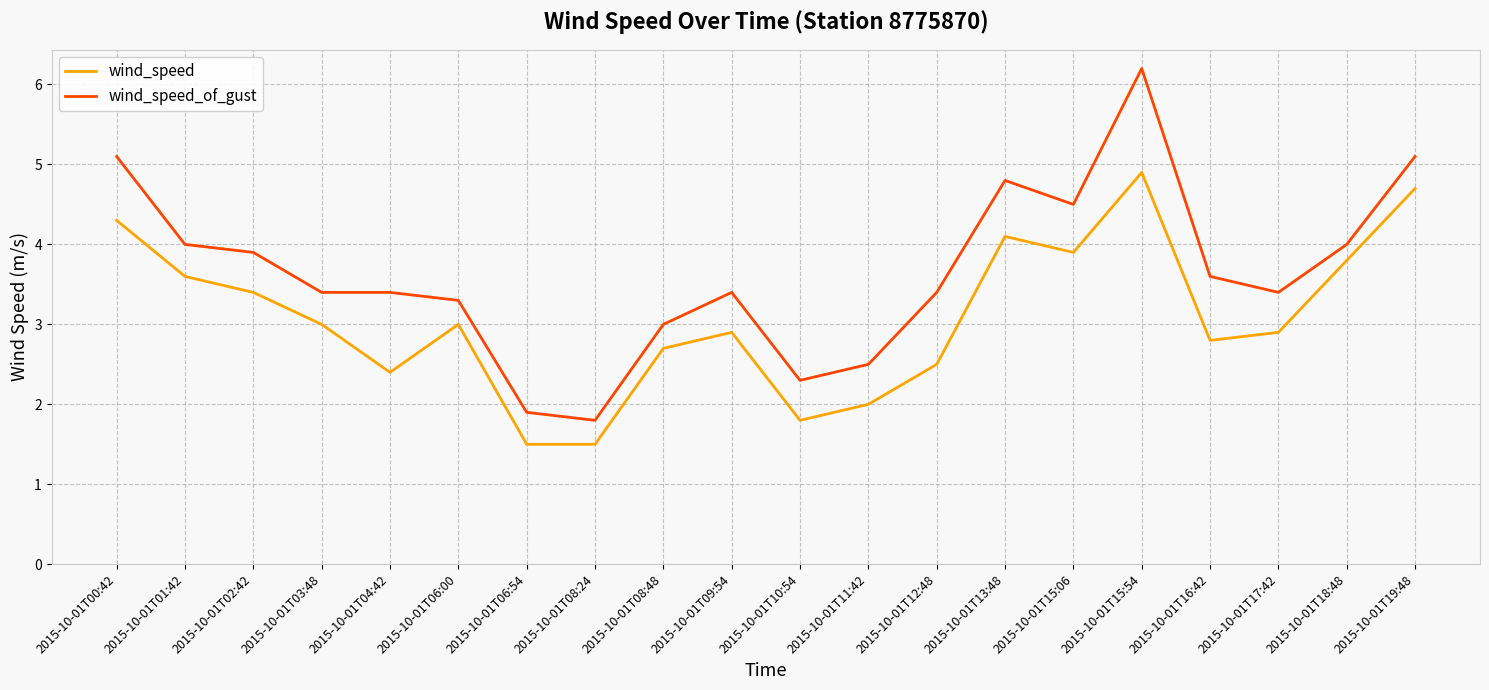

At how many categories does at least one series exceed 2?

18